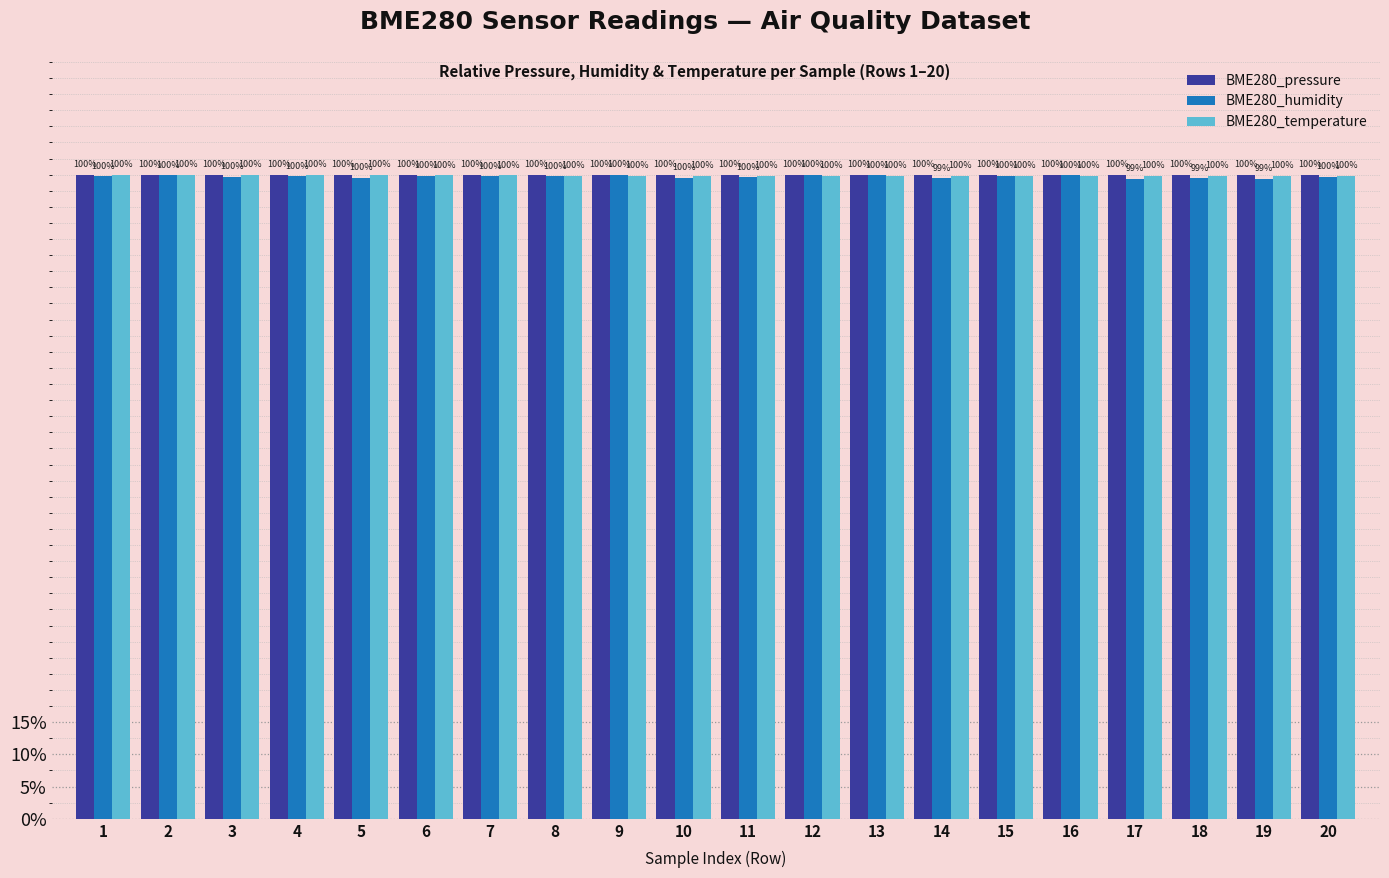

Are the bars grouped side by side (vs. stacked)?

Yes